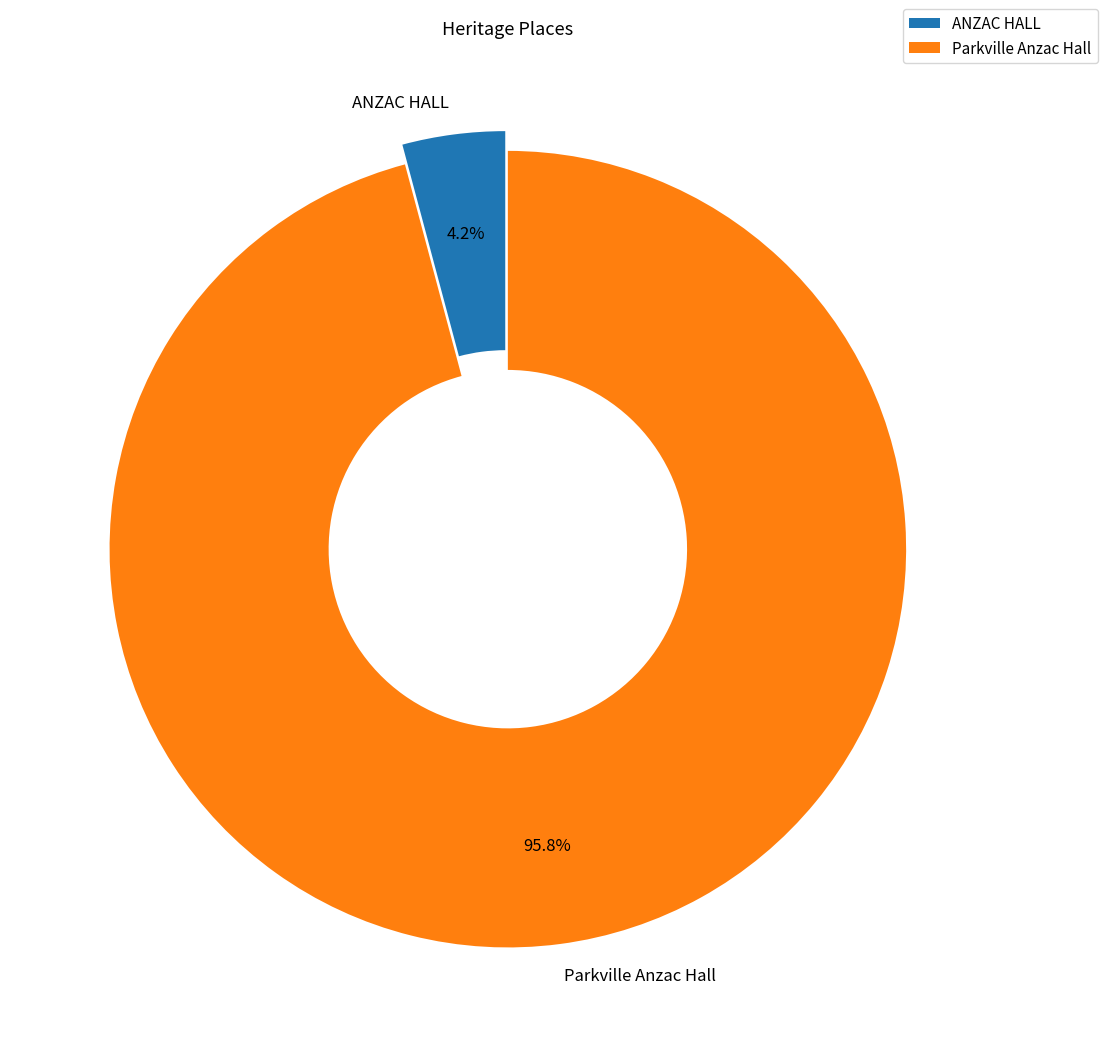

Do ANZAC HALL and Parkville Anzac Hall together represent more than half of the pie?

Yes